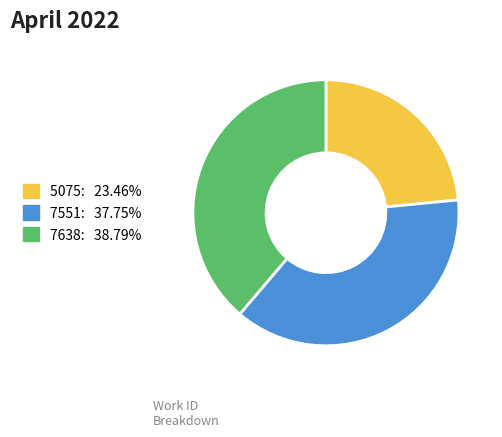

What is the smallest slice in the pie chart?

5075